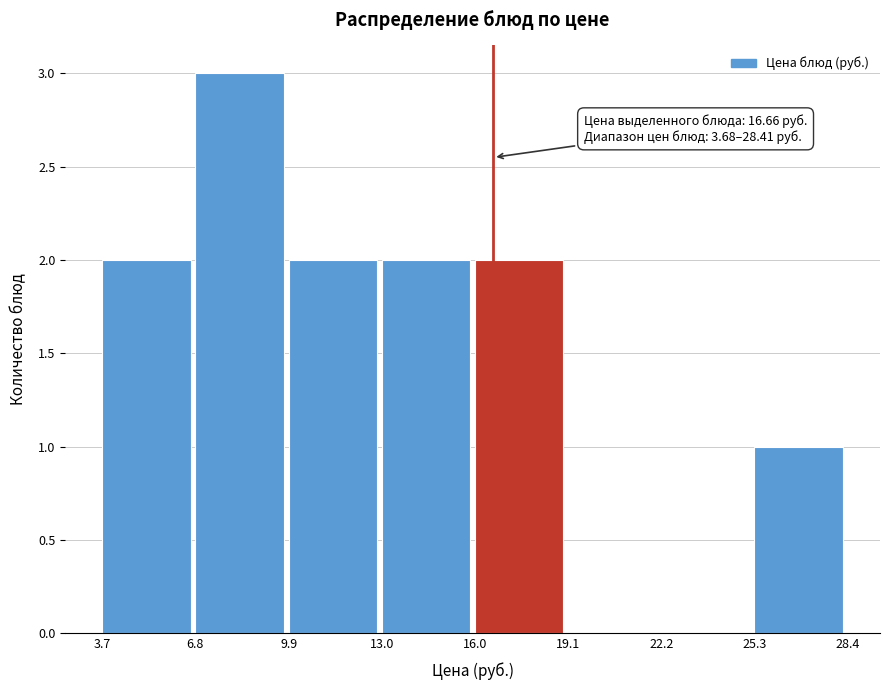

Over which range of the x-axis is the bar tallest?

6.8 to 9.9